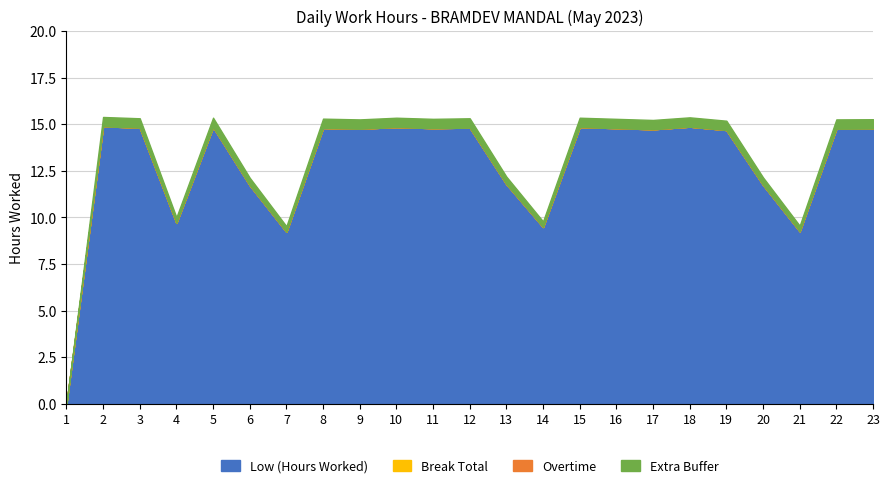

How many lines are shown in the chart?

4